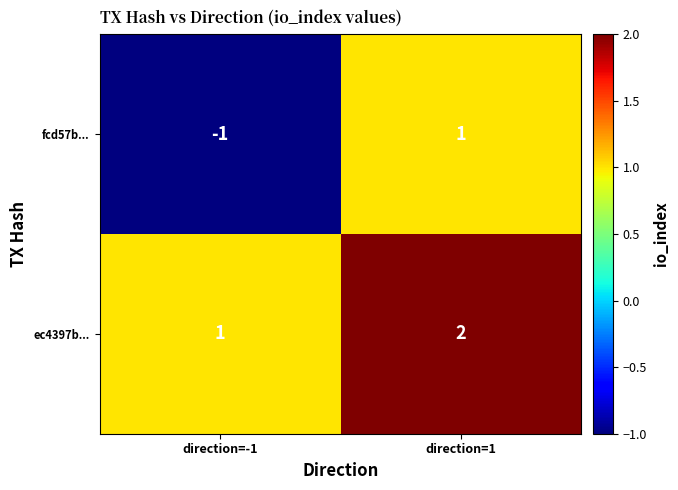

At how many categories does at least one series exceed 0?

2